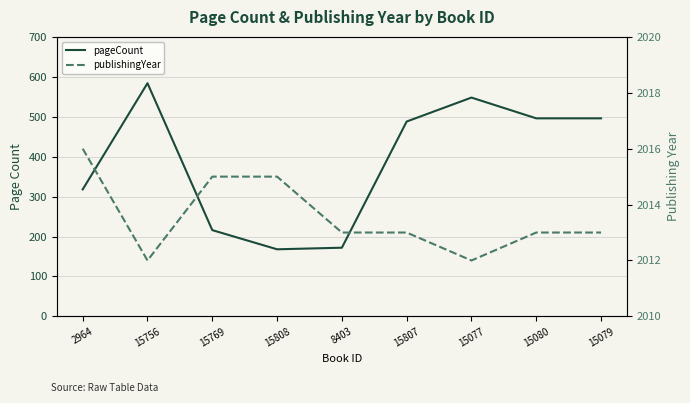

What are all the series names shown in the legend?

pageCount, publishingYear